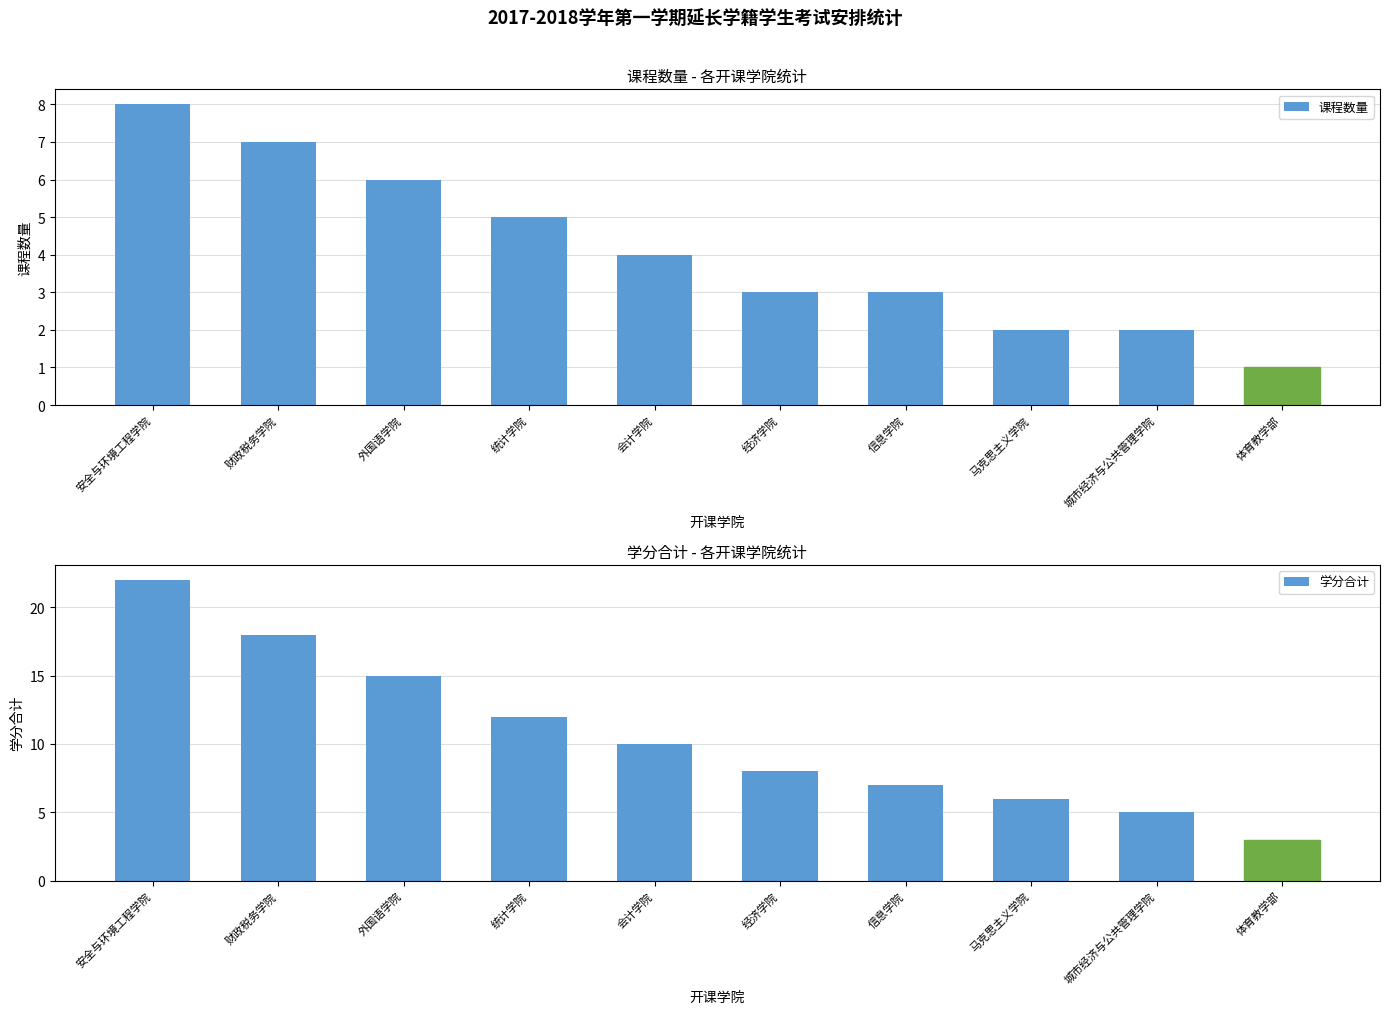

Reading left to right, list all the values displayed in this chart.

课程数量: 安全与环境工程学院=8	财政税务学院=7	外国语学院=6	统计学院=5	会计学院=4	经济学院=3	信息学院=3	马克思主义学院=2	城市经济与公共管理学院=2	体育教学部=1
学分合计: 安全与环境工程学院=22	财政税务学院=18	外国语学院=15	统计学院=12	会计学院=10	经济学院=8	信息学院=7	马克思主义学院=6	城市经济与公共管理学院=5	体育教学部=3